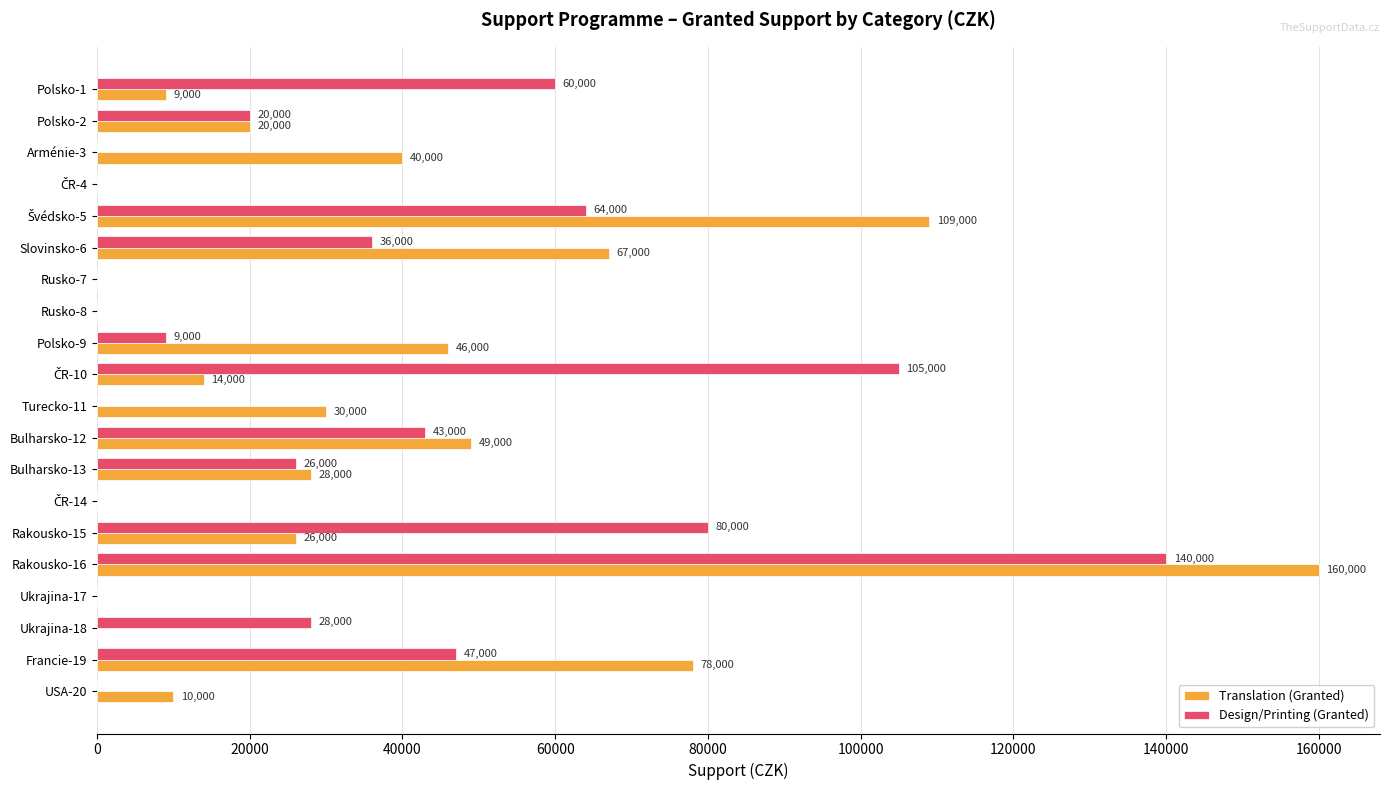

What is the sum of all Translation (Granted) values?

686000